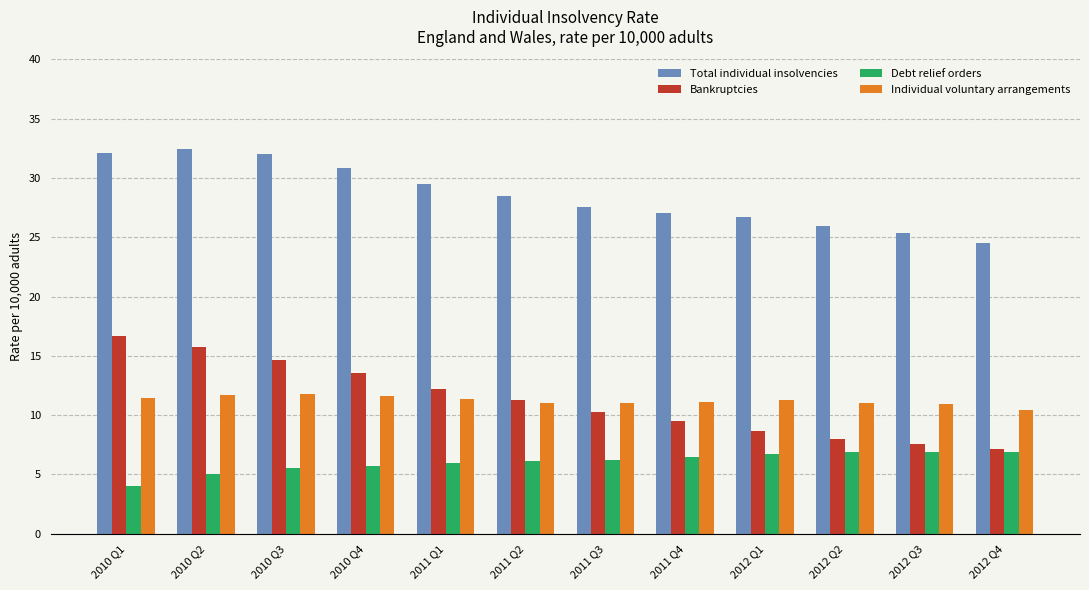

Rank the series by their maximum value, from lowest to highest.

Debt relief orders, Individual voluntary arrangements, Bankruptcies, Total individual insolvencies